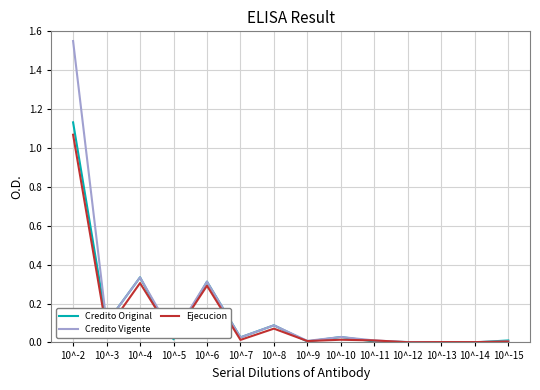

List the series in order of their overall mean, highest first.

Credito Vigente, Credito Original, Ejecucion